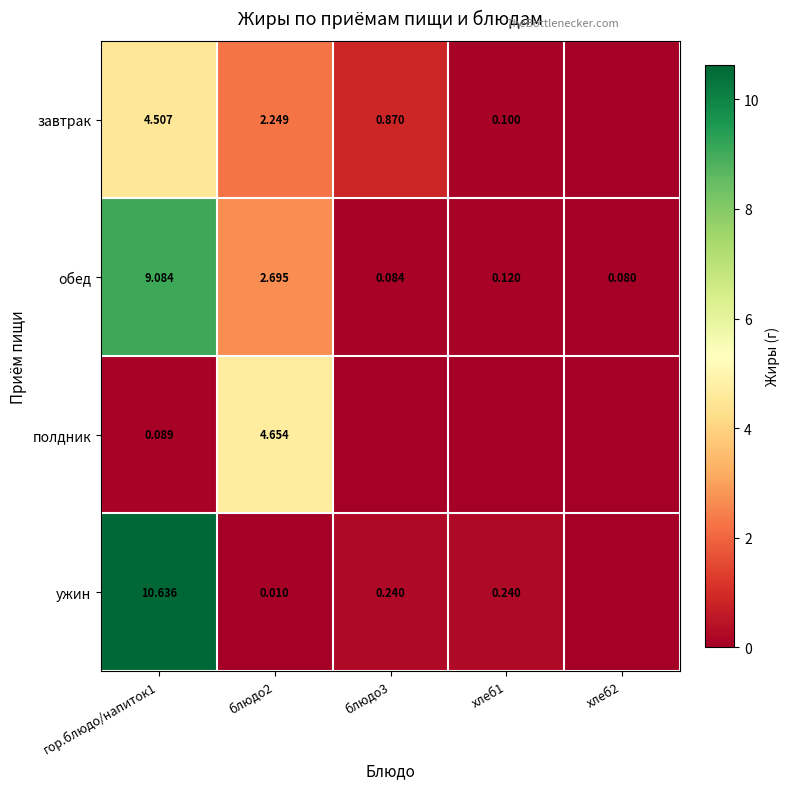

Which series changed the most between гор.блюдо/напиток1 and блюдо2?

ужин